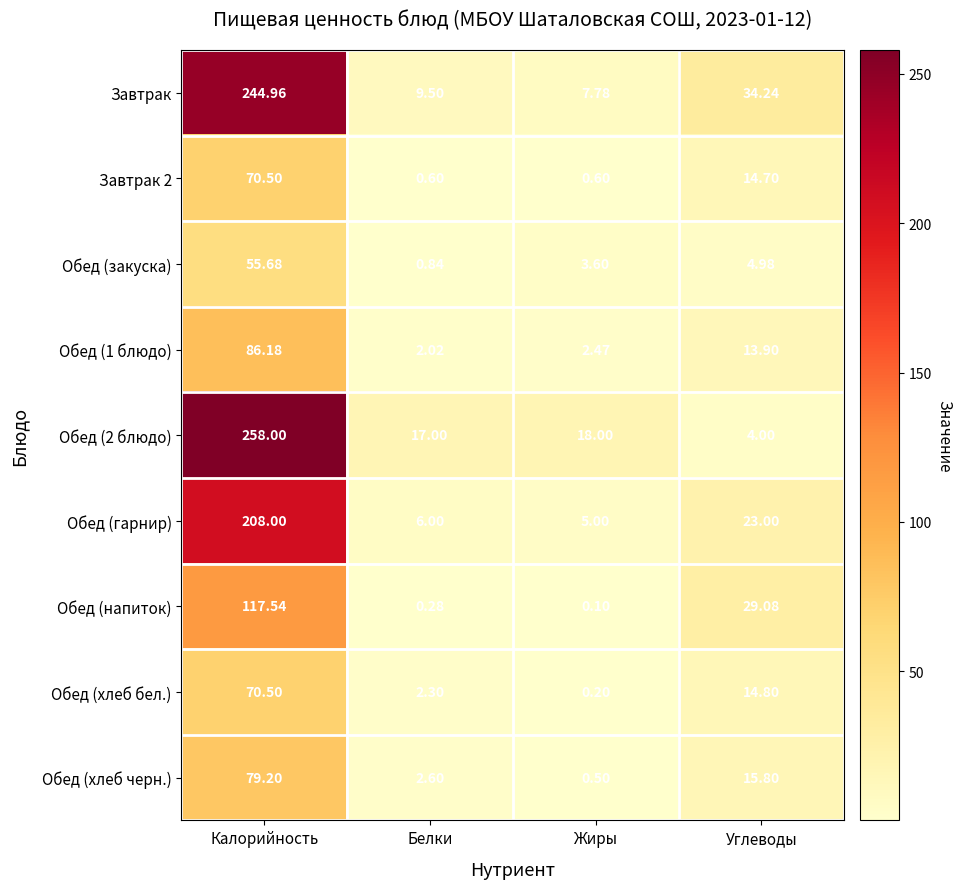

At which label does Обед (хлеб черн.) first exceed 15?

Калорийность